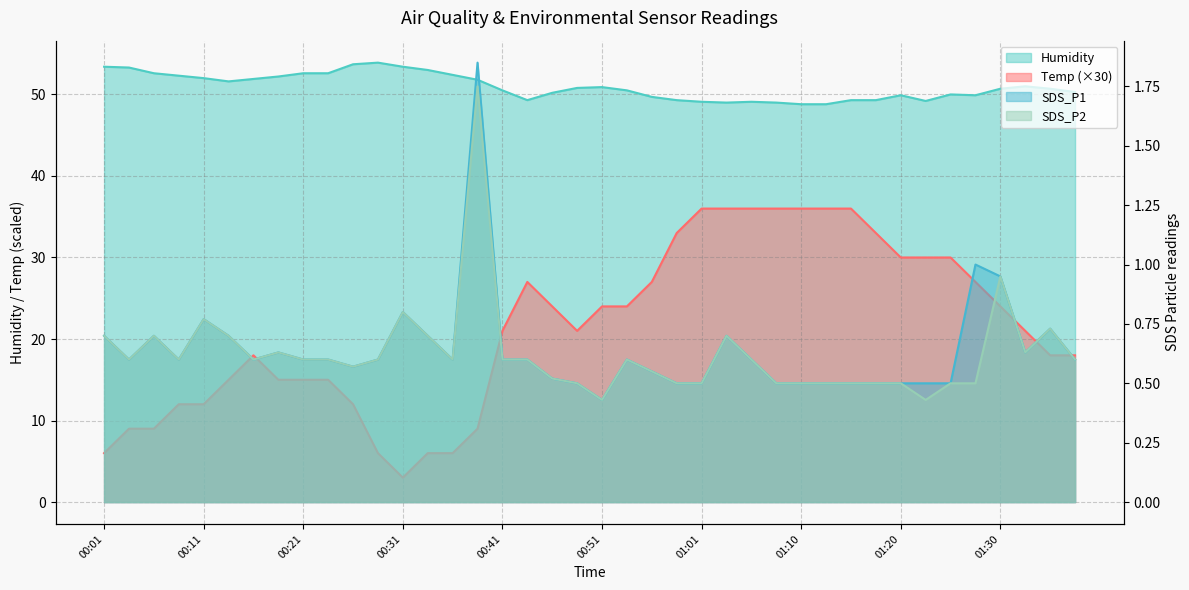

List the labels in order of SDS_P1 value, smallest first.

00:51, 00:48, 00:58, 01:01, 01:08, 01:10, 01:13, 01:15, 01:18, 01:20, 01:23, 01:25, 00:46, 00:56, 00:26, 00:03, 00:08, 00:16, 00:21, 00:23, 00:28, 00:36, 00:41, 00:43, 00:53, 01:06, 01:37, 00:18, 01:33, 00:01, 00:06, 00:13, 00:33, 01:03, 01:35, 00:11, 00:31, 01:30, 01:28, 00:39